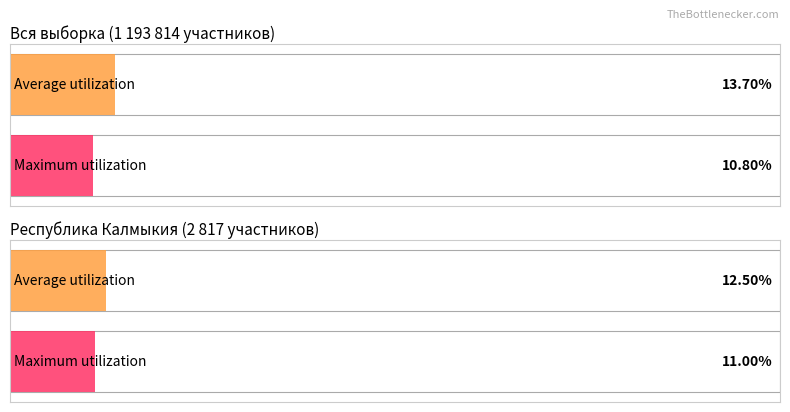

Between 14 and 3, which is larger?

14